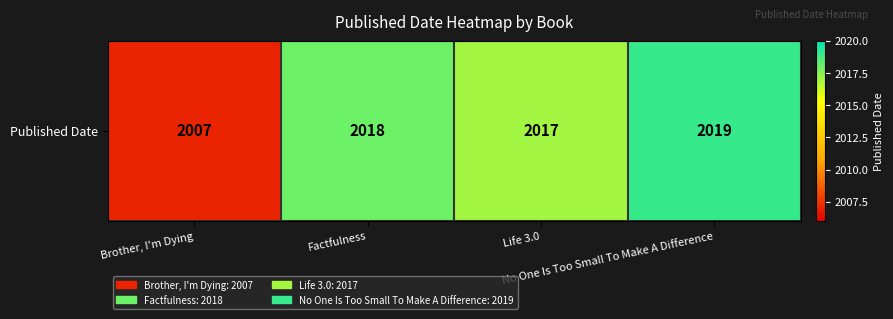

True or false: the data shows 3402 at No One Is Too Small To Make A Difference.

False